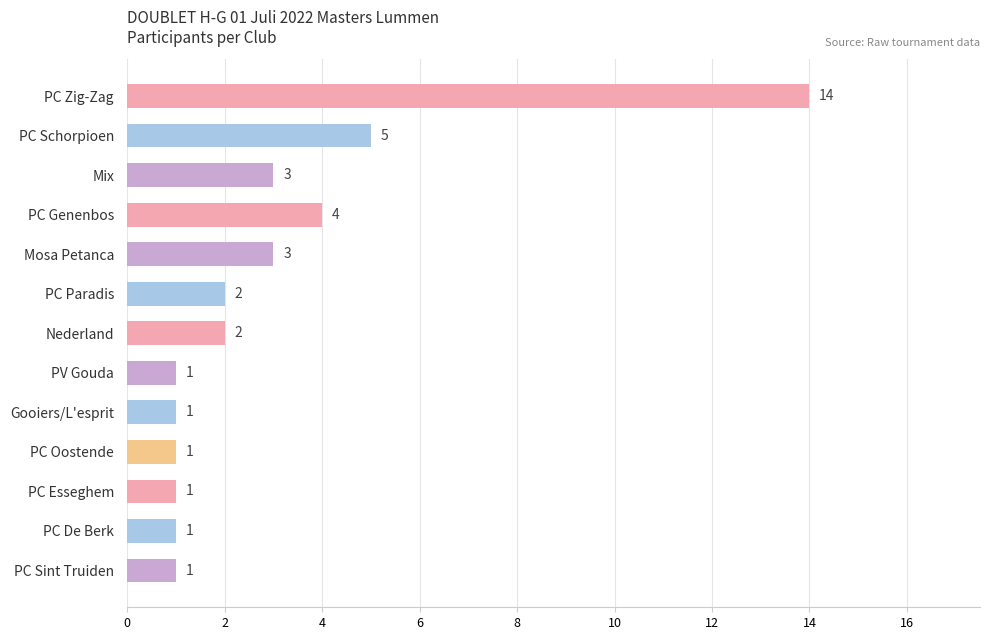

What is the difference between the second highest and minimum values?

4